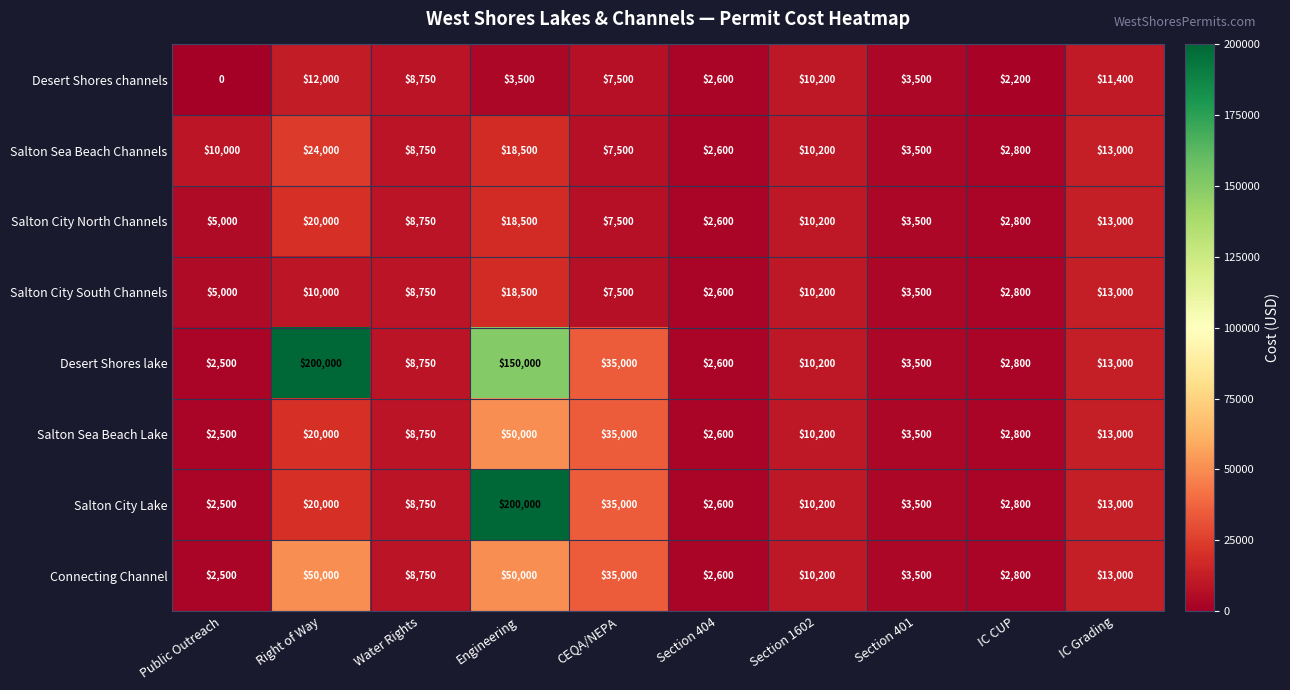

What is the greatest value displayed?

200000